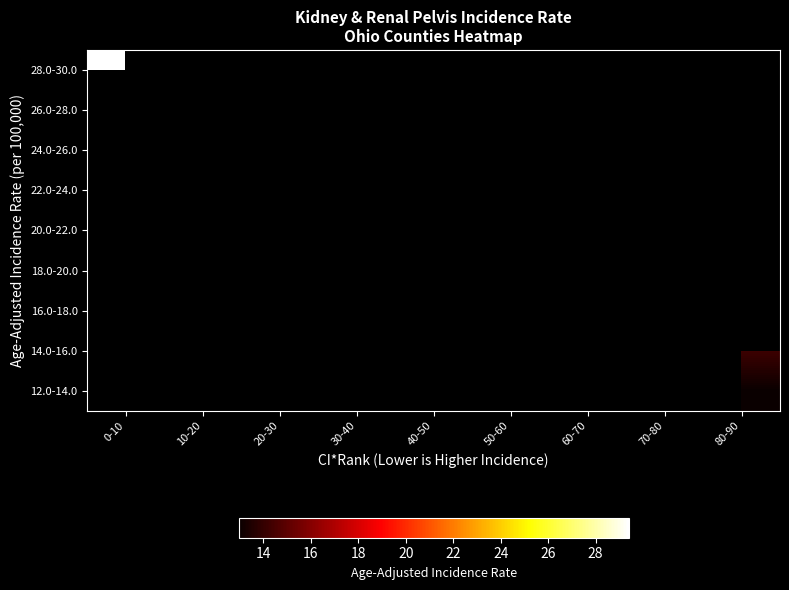

At 10-20, list the series in order from largest to smallest.

12.0-14.0, 14.0-16.0, 16.0-18.0, 18.0-20.0, 20.0-22.0, 22.0-24.0, 24.0-26.0, 26.0-28.0, 28.0-30.0